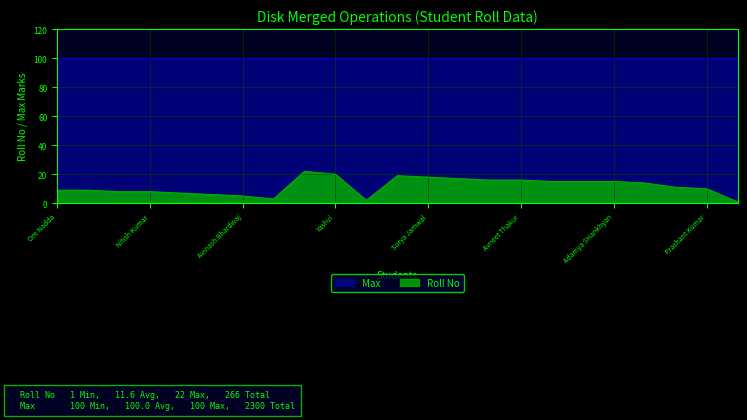

List the labels in order of value, smallest first.

Ankita Dhatwalia, Anshika, Arun Kumar Katwal, Avinash Bhardwaj, Ayush Kumar, Kartik Patyal, Neha Patyal, Nitish Kumar, Om Nadda, Rohit, Prashant Kumar, Roohani Kashyap, Shubham Sharma, Shivam Kaundal, Shaurya Kamal Kuwar, Adamya SHankhyan, SHIVANGI THAKUR, Avneet Thakur, Sujal Kashyap, Surya Jamwal, Tarun Kumar, Yashvi, Ritik Sonkhla